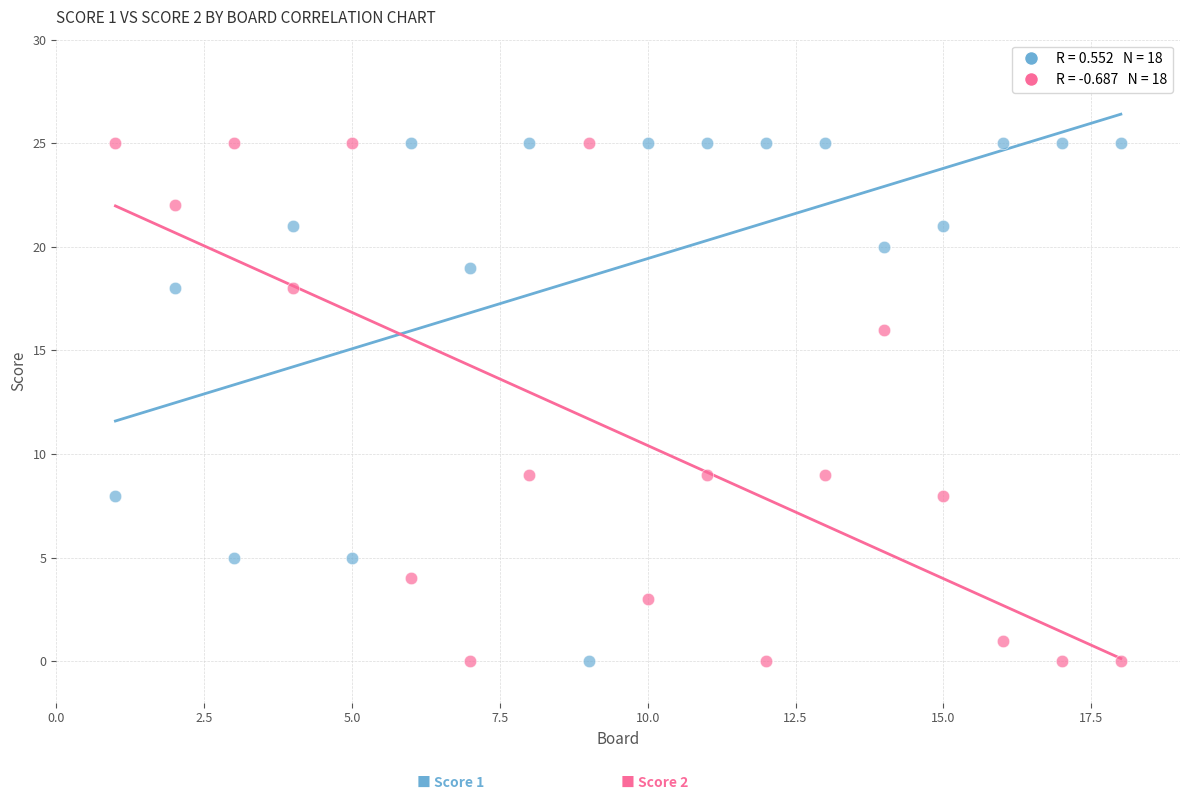

Across all data points, what is the range of X values (max minus min)?

17